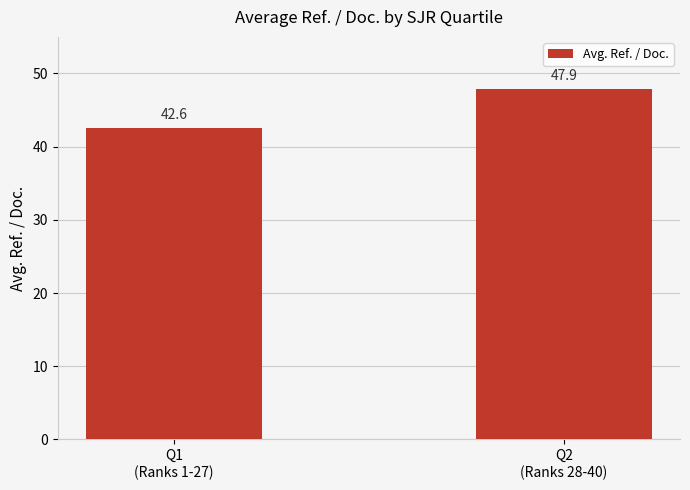

At which label is the value closest to 45?

Q1
(Ranks 1-27)